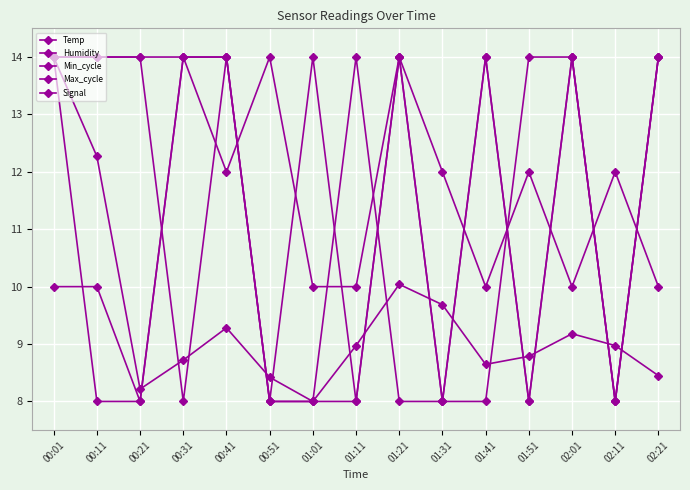

How many series are shown in this chart?

5